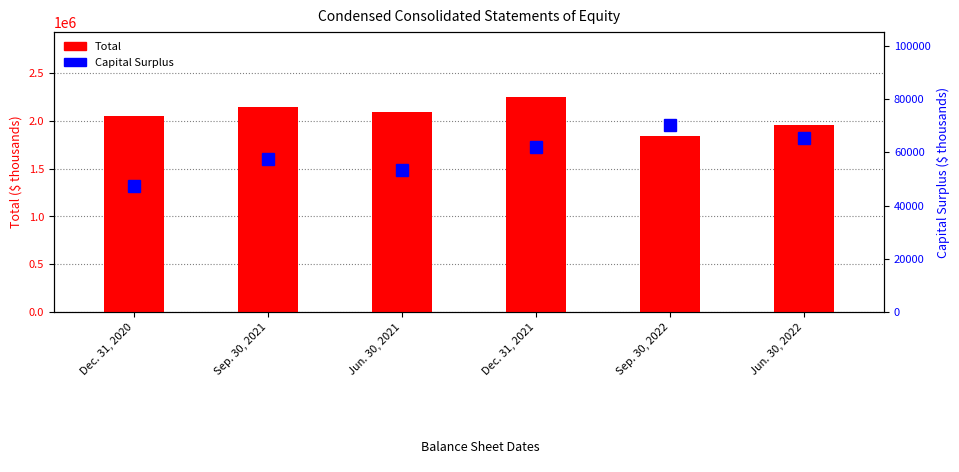

What is the difference between the maximum and second lowest values in the Capital Surplus series?

16917